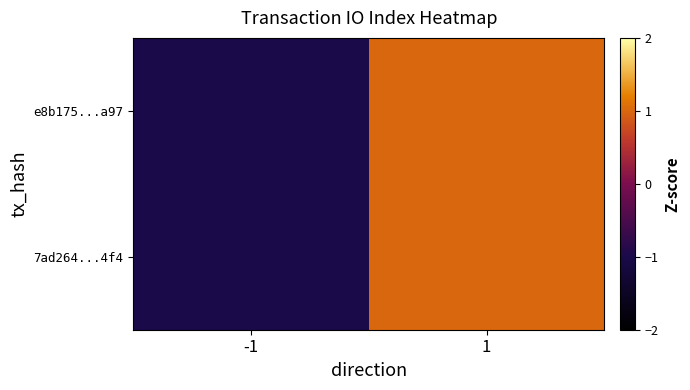

Which series has the largest total across all categories?

e8b175...a97